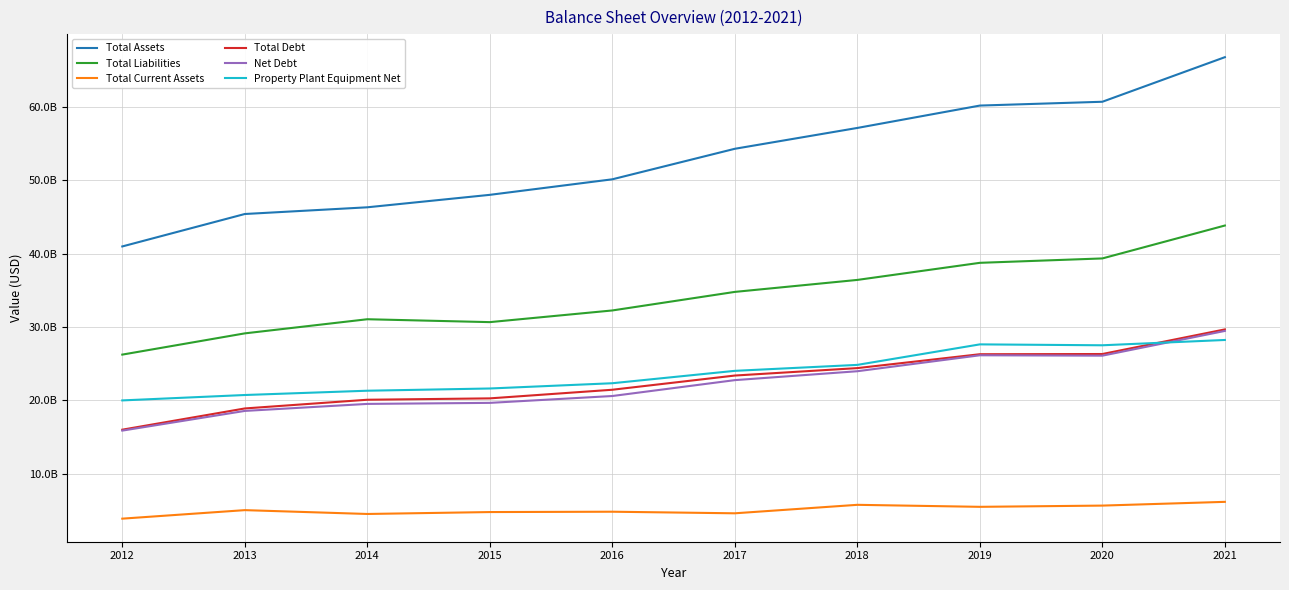

Reading right to left, list all the values displayed in this chart.

Total Assets: 2021=66733000000	2020=60665000000	2019=60146000000	2018=57100000000	2017=54263000000	2016=50108000000	2015=47993000000	2014=46297000000	2013=45384000000	2012=40968000000
Total Liabilities: 2021=43815000000	2020=39336000000	2019=38738000000	2018=36411000000	2017=34780000000	2016=32254000000	2015=30664000000	2014=31058000000	2013=29134000000	2012=26243000000
Total Current Assets: 2021=6198000000	2020=5688000000	2019=5520000000	2018=5793000000	2017=4639000000	2016=4855000000	2015=4808000000	2014=4548000000	2013=5070000000	2012=3911000000
Total Debt: 2021=29673000000	2020=26323000000	2019=26296000000	2018=24405000000	2017=23393000000	2016=21459000000	2015=20285000000	2014=20098000000	2013=18912000000	2012=16022000000
Net Debt: 2021=29466000000	2020=26099000000	2019=26151000000	2018=23980000000	2017=22768000000	2016=20606000000	2015=19672000000	2014=19532000000	2013=18577000000	2012=15895000000
Property Plant Equipment Net: 2021=28235000000	2020=27513000000	2019=27636000000	2018=24844000000	2017=24033000000	2016=22346000000	2015=21630000000	2014=21327000000	2013=20743000000	2012=20007000000